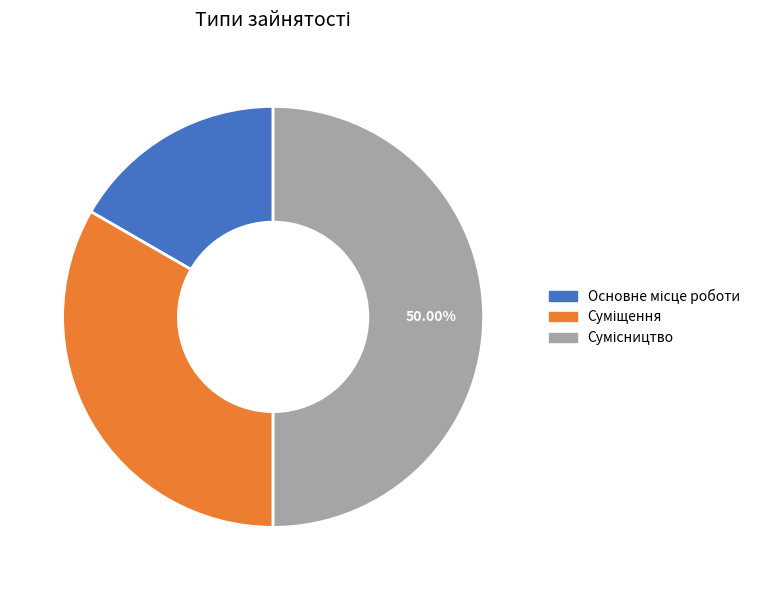

Which slice is the smallest?

Основне місце роботи